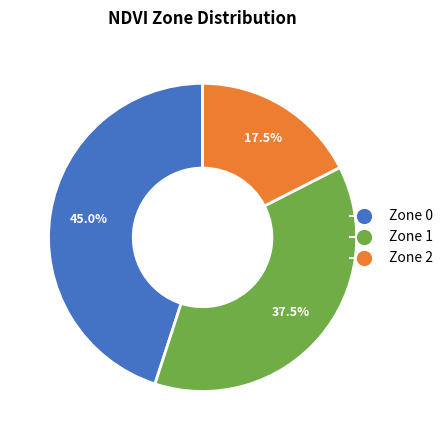

Is it true that Zone 0 is 57% of the pie?

False